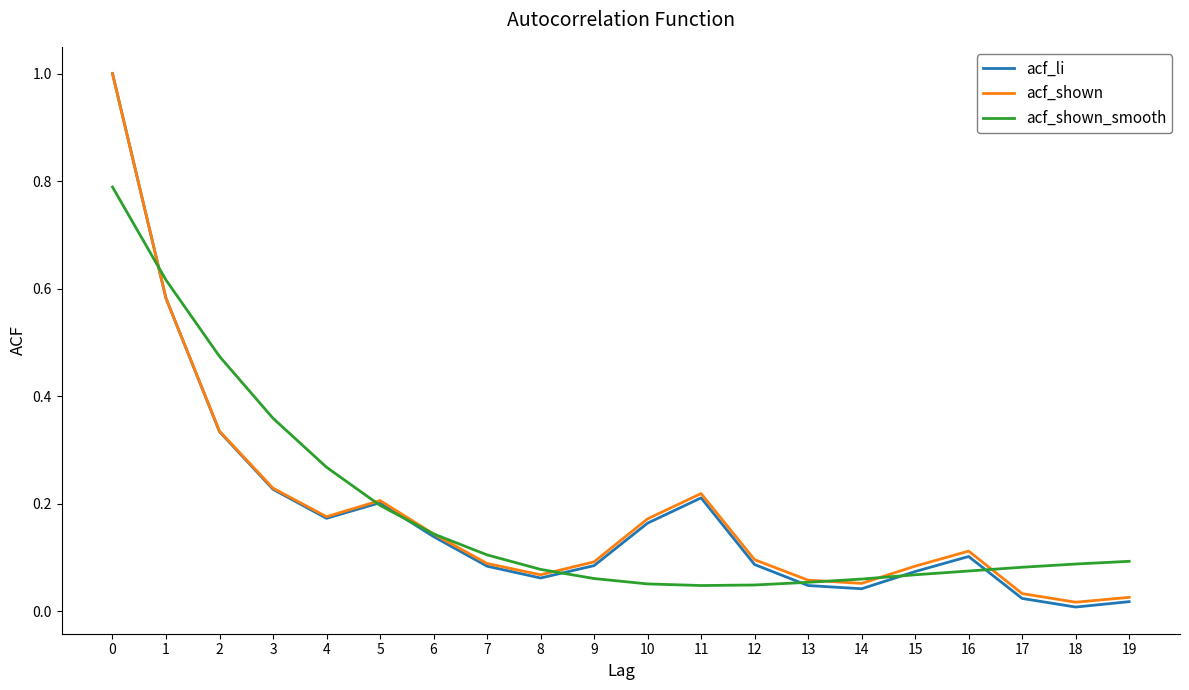

Which series has the largest range (max minus min)?

acf_li